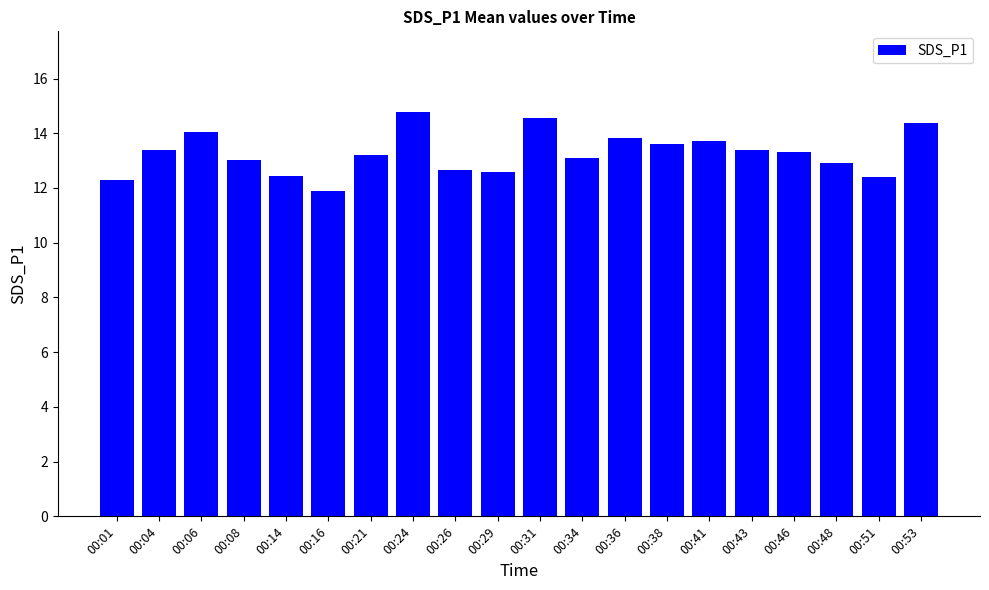

Which label corresponds to the smallest value in the chart?

00:16